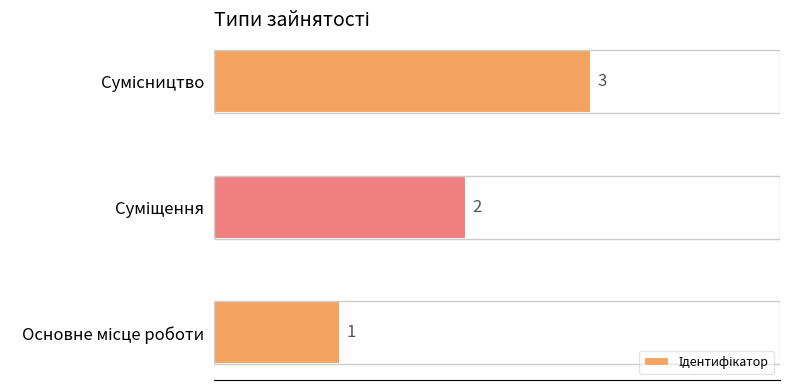

How many values are between 1 and 3?

3